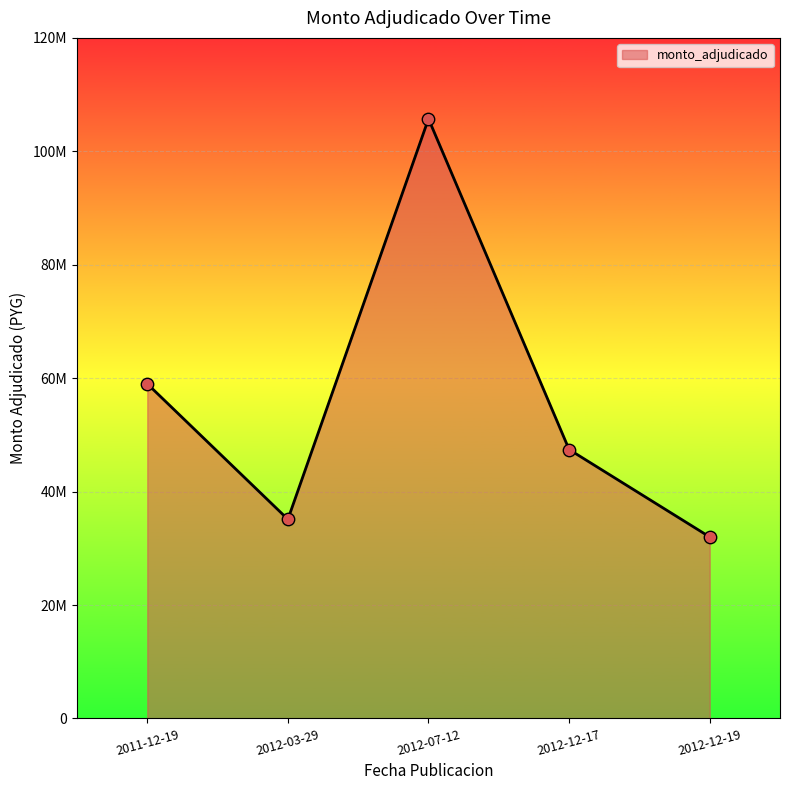

Which has a higher value, 2012-12-17 or 2011-12-19?

2011-12-19